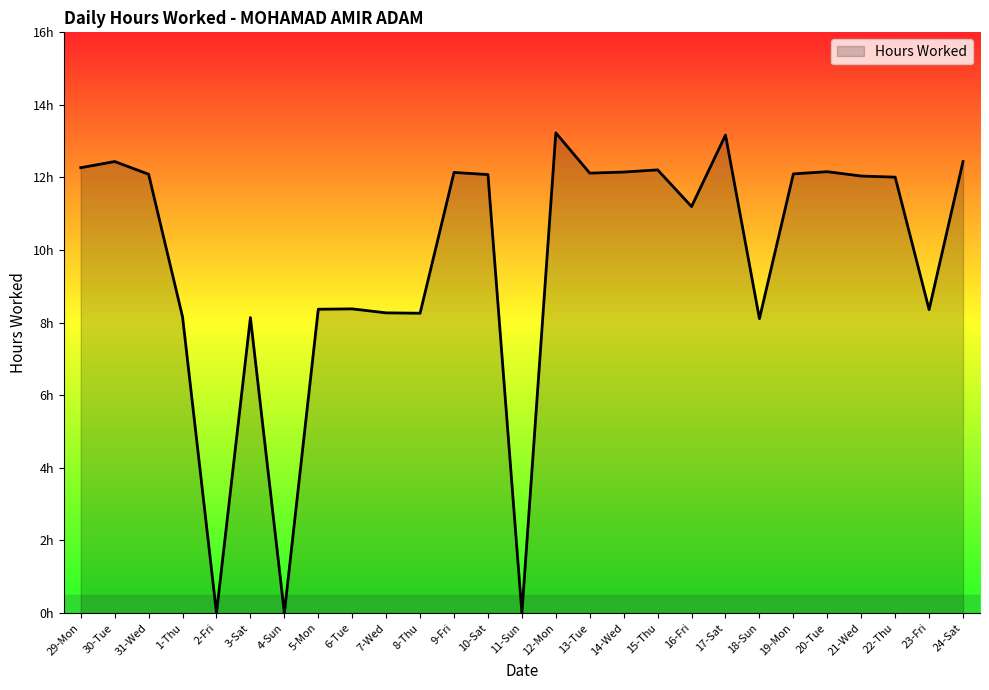

List the labels in order of value, largest first.

12-Mon, 17-Sat, 30-Tue, 24-Sat, 29-Mon, 15-Thu, 20-Tue, 14-Wed, 9-Fri, 13-Tue, 19-Mon, 31-Wed, 10-Sat, 21-Wed, 22-Thu, 16-Fri, 6-Tue, 5-Mon, 23-Fri, 7-Wed, 8-Thu, 1-Thu, 3-Sat, 18-Sun, 2-Fri, 4-Sun, 11-Sun